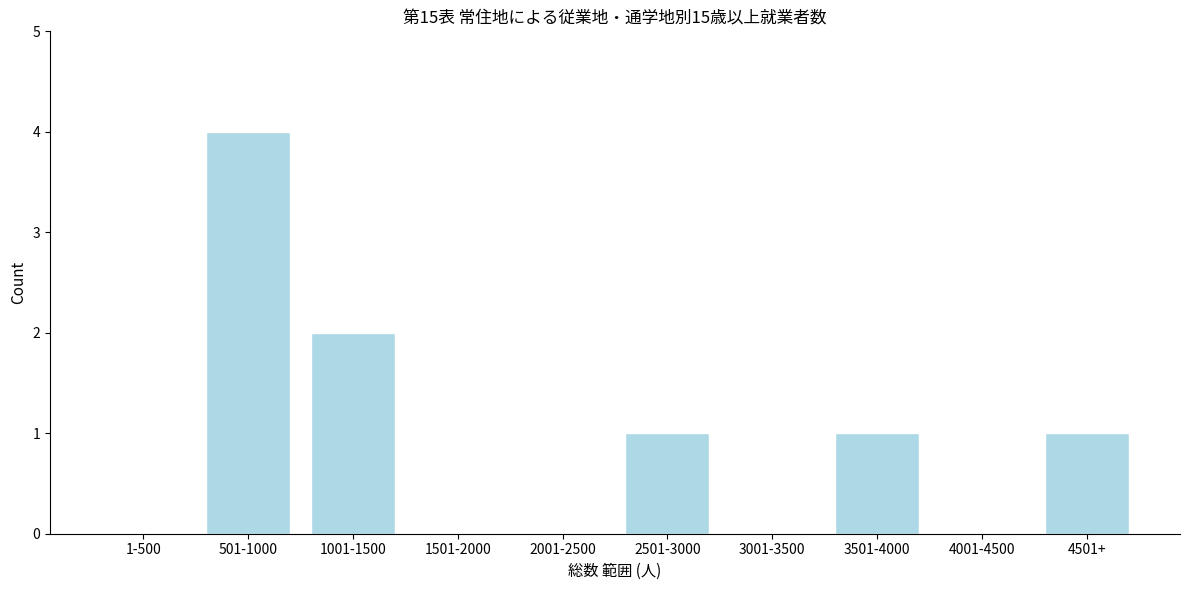

Reading left to right, transcribe all the data shown in this chart.

1-500=0	501-1000=4	1001-1500=2	1501-2000=0	2001-2500=0	2501-3000=1	3001-3500=0	3501-4000=1	4001-4500=0	4501+=1